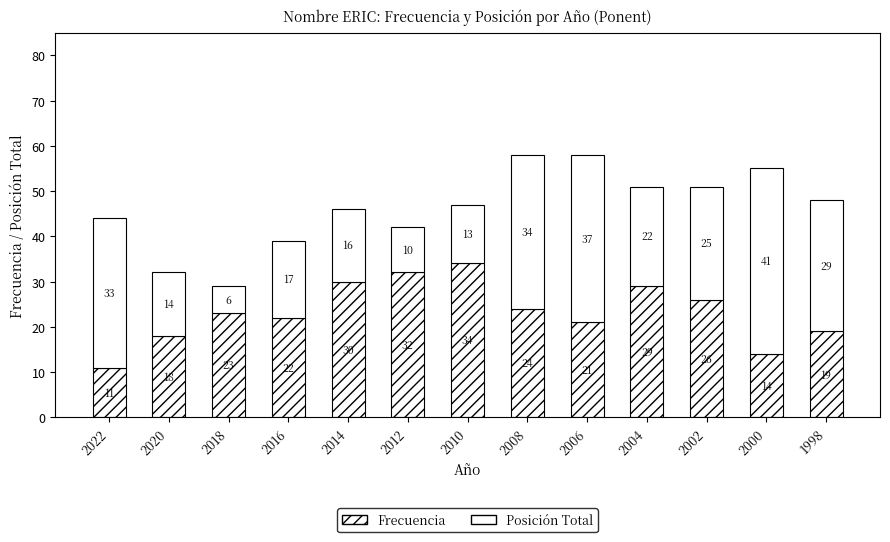

The Frecuencia series shows 29 at 2004. True or false?

True